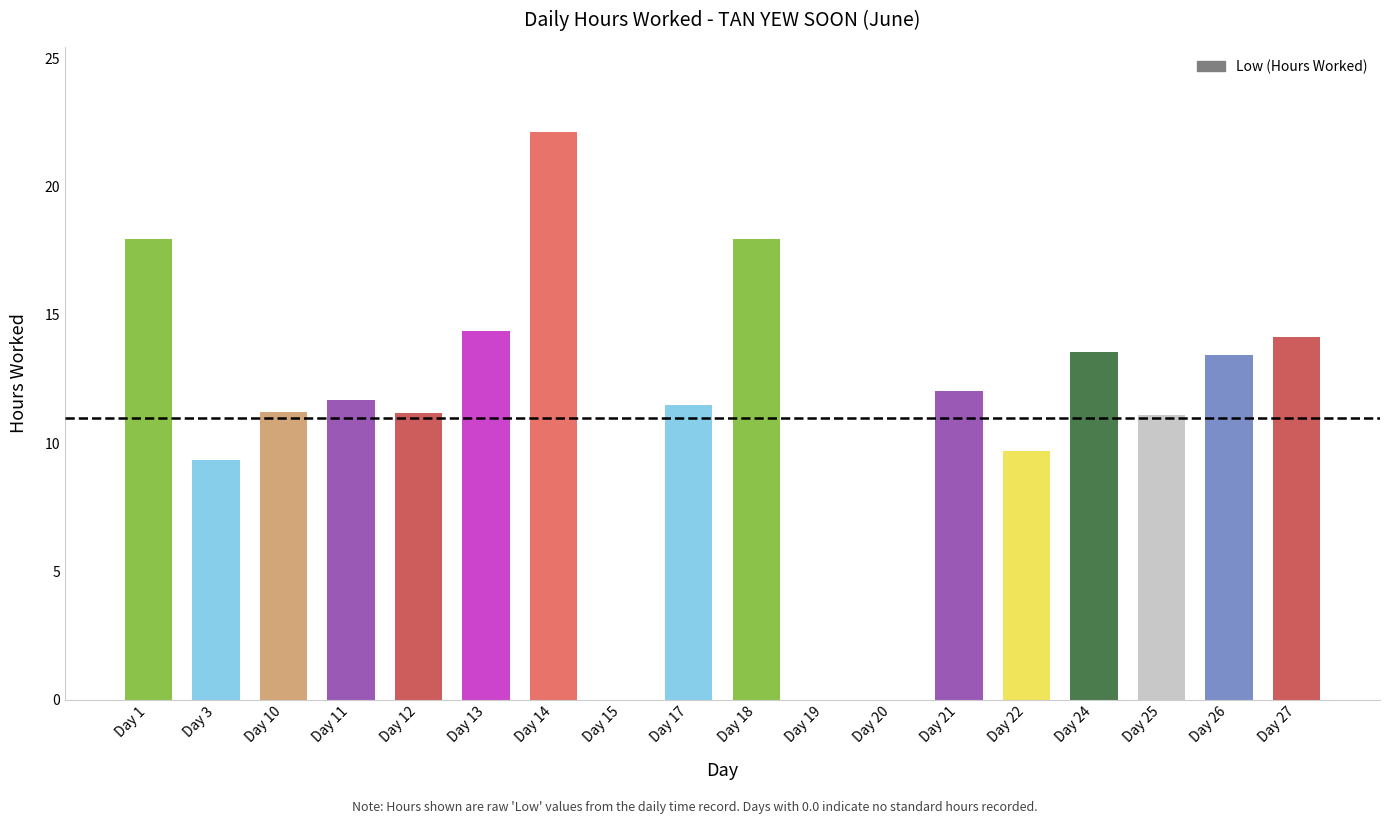

What is the sum of the values at Day 10 and Day 26?

24.7